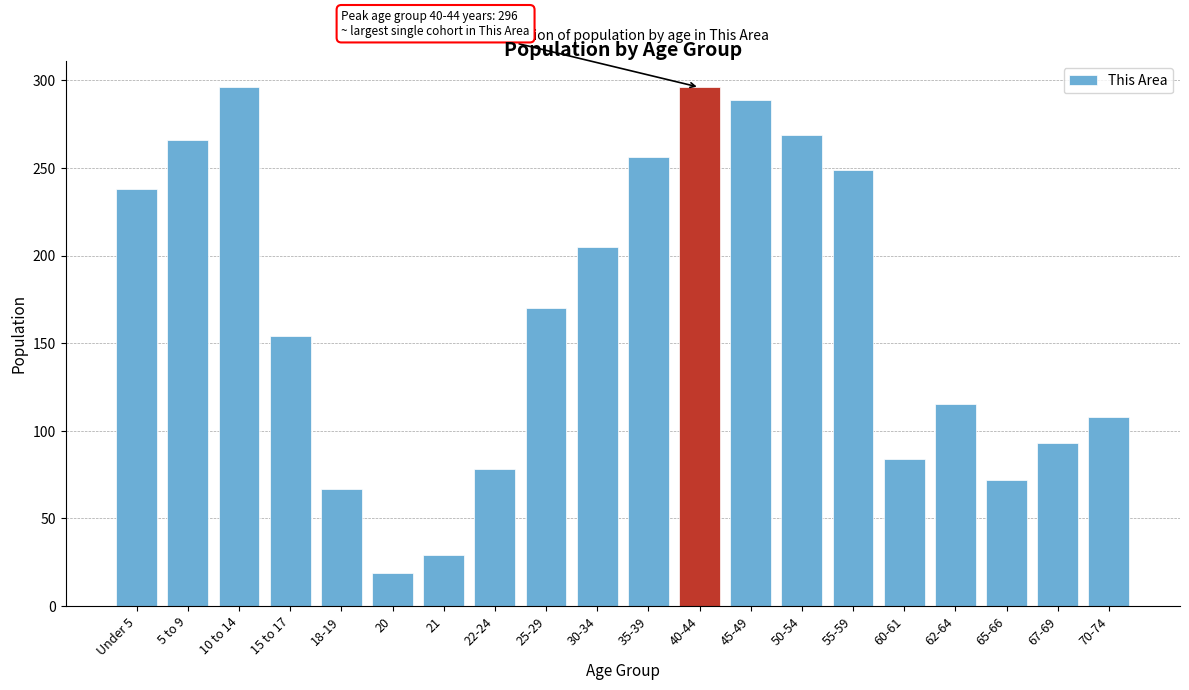

Reading left to right, transcribe all the data shown in this chart.

Under 5=238	5 to 9=266	10 to 14=296	15 to 17=154	18-19=67	20=19	21=29	22-24=78	25-29=170	30-34=205	35-39=256	40-44=296	45-49=289	50-54=269	55-59=249	60-61=84	62-64=115	65-66=72	67-69=93	70-74=108